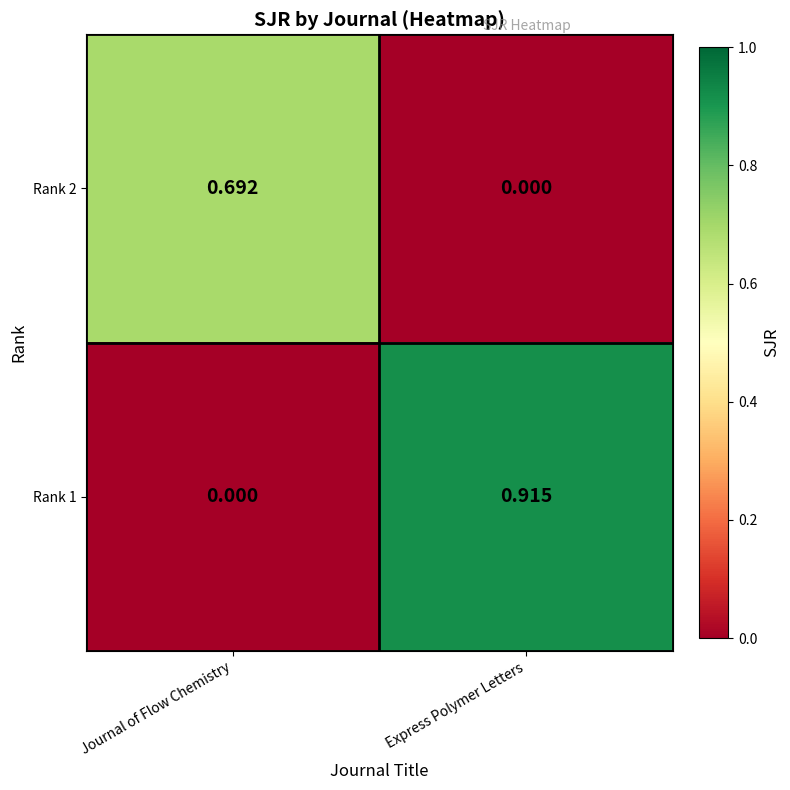

List the series in order of their peak value, lowest first.

Rank 2, Rank 1